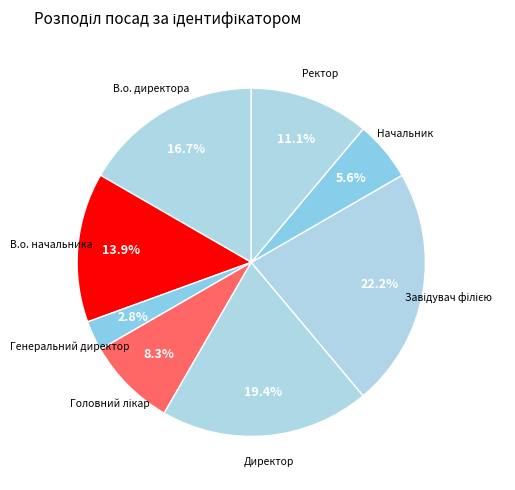

What portion of the pie excludes Генеральний директор?

97.2%